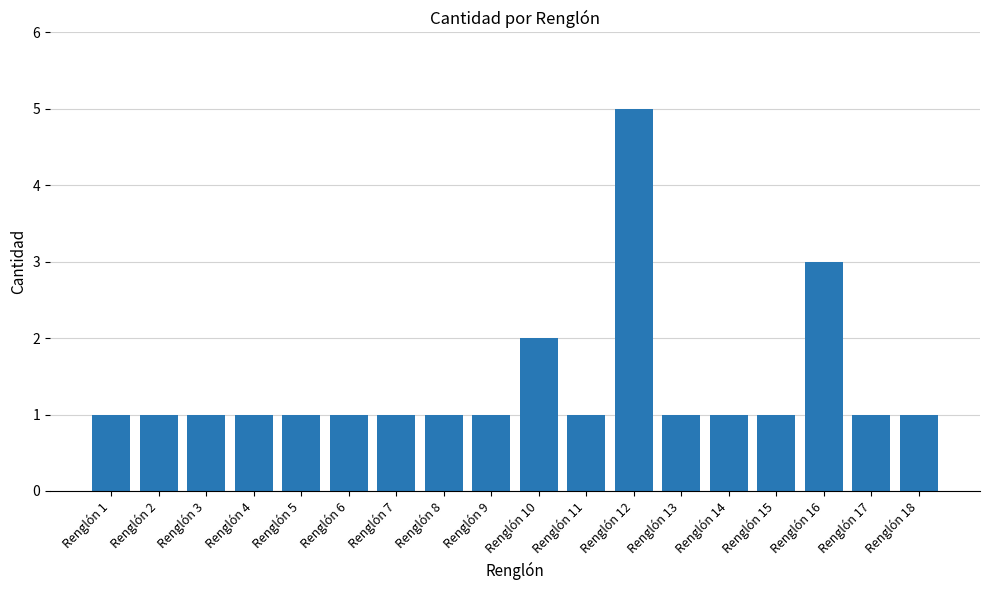

True or false: the data shows 1 at Renglón 18.

True